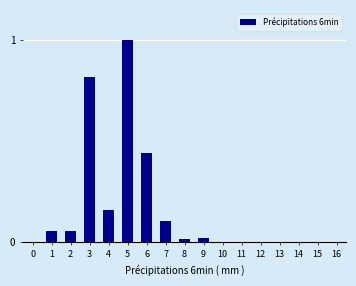

What is the change in value from 5 to 11?

-1.0